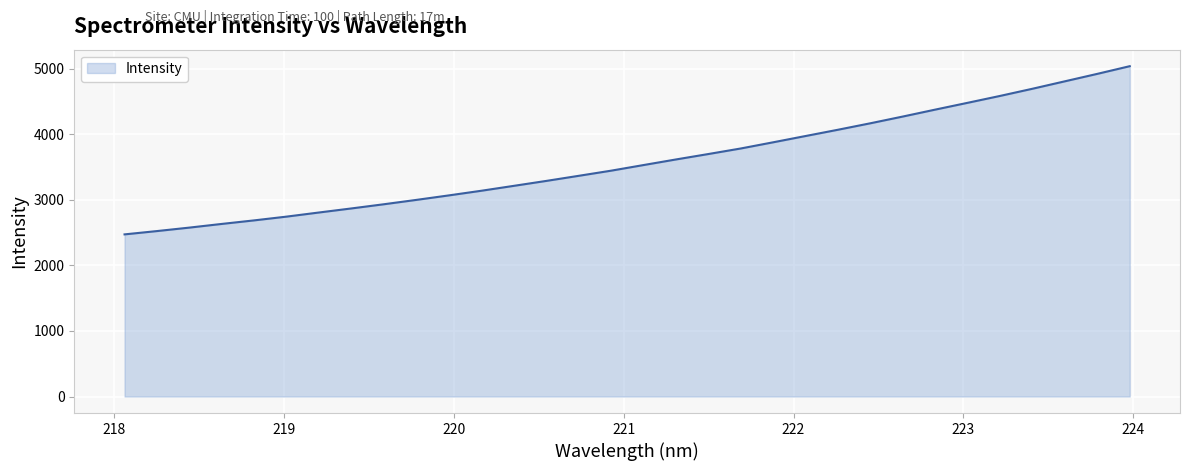

What is the greatest value displayed?

5041.1